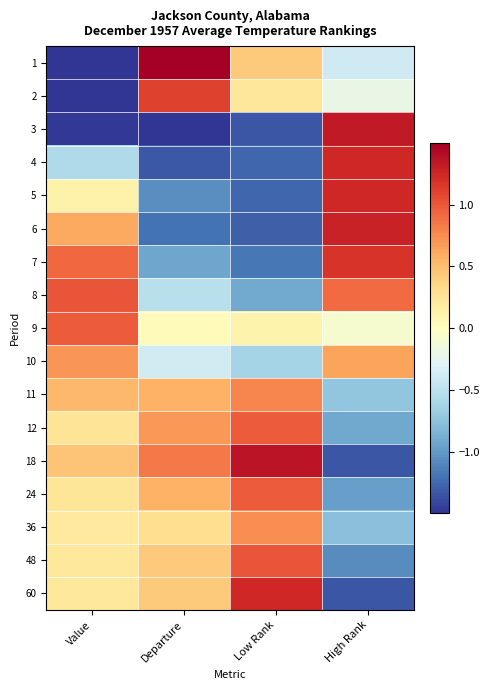

Reading right to left, extract all data points from this chart.

1: High Rank=-0.4	Low Rank=0.4	Departure=1.5	Value=-1.5
2: High Rank=-0.2	Low Rank=0.2	Departure=1.1	Value=-1.5
3: High Rank=1.3	Low Rank=-1.3	Departure=-1.5	Value=-1.5
4: High Rank=1.2	Low Rank=-1.3	Departure=-1.3	Value=-0.6
5: High Rank=1.2	Low Rank=-1.3	Departure=-1.1	Value=0.1
6: High Rank=1.3	Low Rank=-1.3	Departure=-1.2	Value=0.6
7: High Rank=1.2	Low Rank=-1.2	Departure=-0.9	Value=0.9
8: High Rank=0.9	Low Rank=-0.9	Departure=-0.5	Value=1.0
9: High Rank=-0.1	Low Rank=0.1	Departure=0.0	Value=1.0
10: High Rank=0.6	Low Rank=-0.6	Departure=-0.4	Value=0.7
11: High Rank=-0.7	Low Rank=0.8	Departure=0.6	Value=0.5
12: High Rank=-0.9	Low Rank=1.0	Departure=0.7	Value=0.3
18: High Rank=-1.3	Low Rank=1.4	Departure=0.8	Value=0.5
24: High Rank=-1.0	Low Rank=1.0	Departure=0.6	Value=0.2
36: High Rank=-0.8	Low Rank=0.7	Departure=0.3	Value=0.2
48: High Rank=-1.1	Low Rank=1.0	Departure=0.4	Value=0.2
60: High Rank=-1.3	Low Rank=1.2	Departure=0.4	Value=0.2